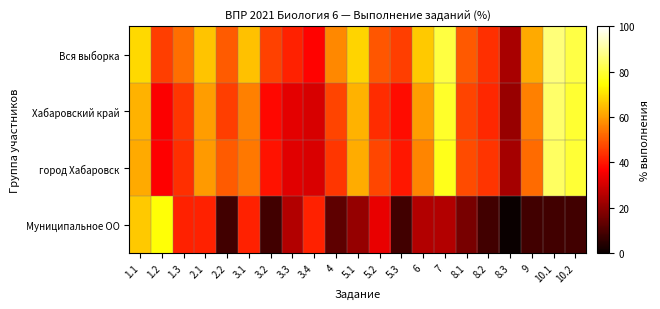

Which series has the largest range (max minus min)?

Муниципальное ОО